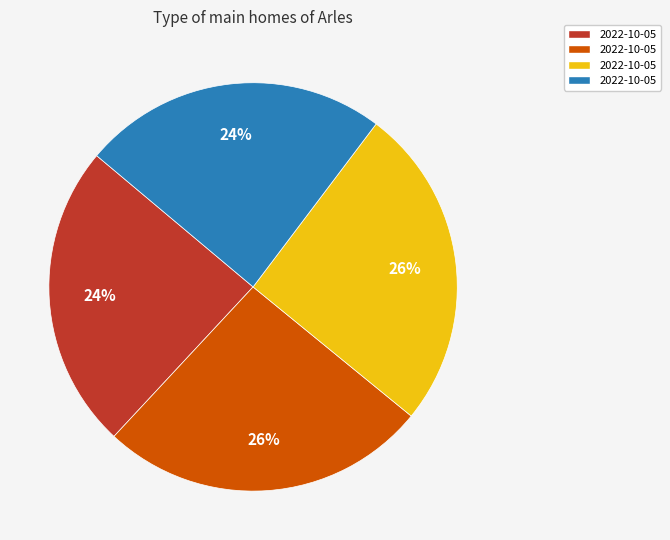

Does any single category account for the majority?

No